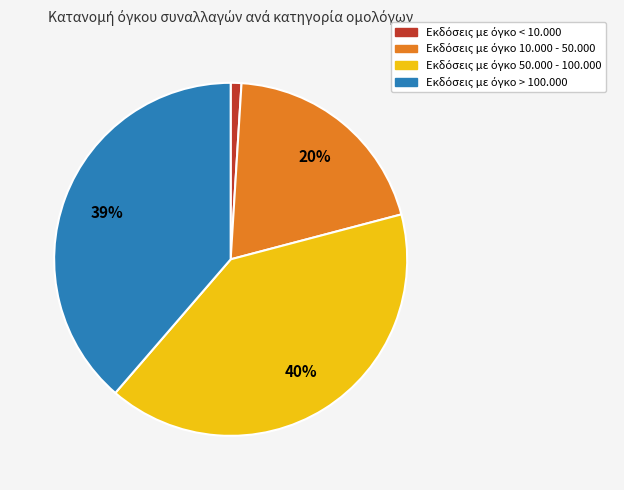

Is there a majority slice in this chart?

No